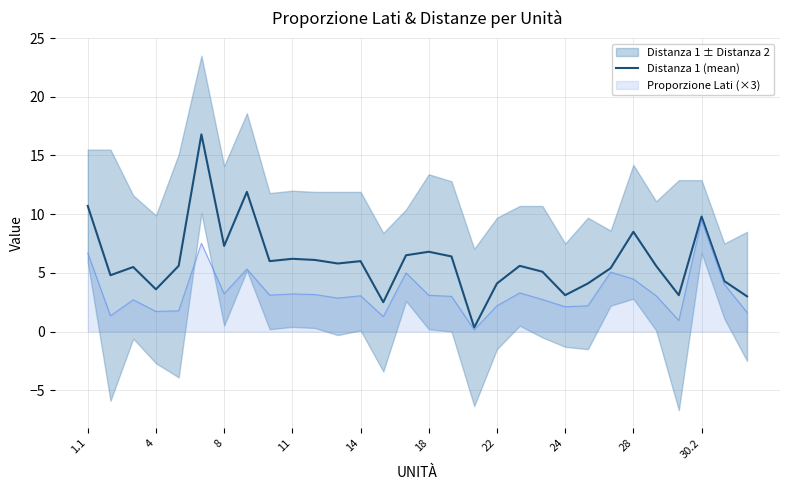

The Distanza 1 (mean) series shows 9.8 at 30.2. True or false?

True